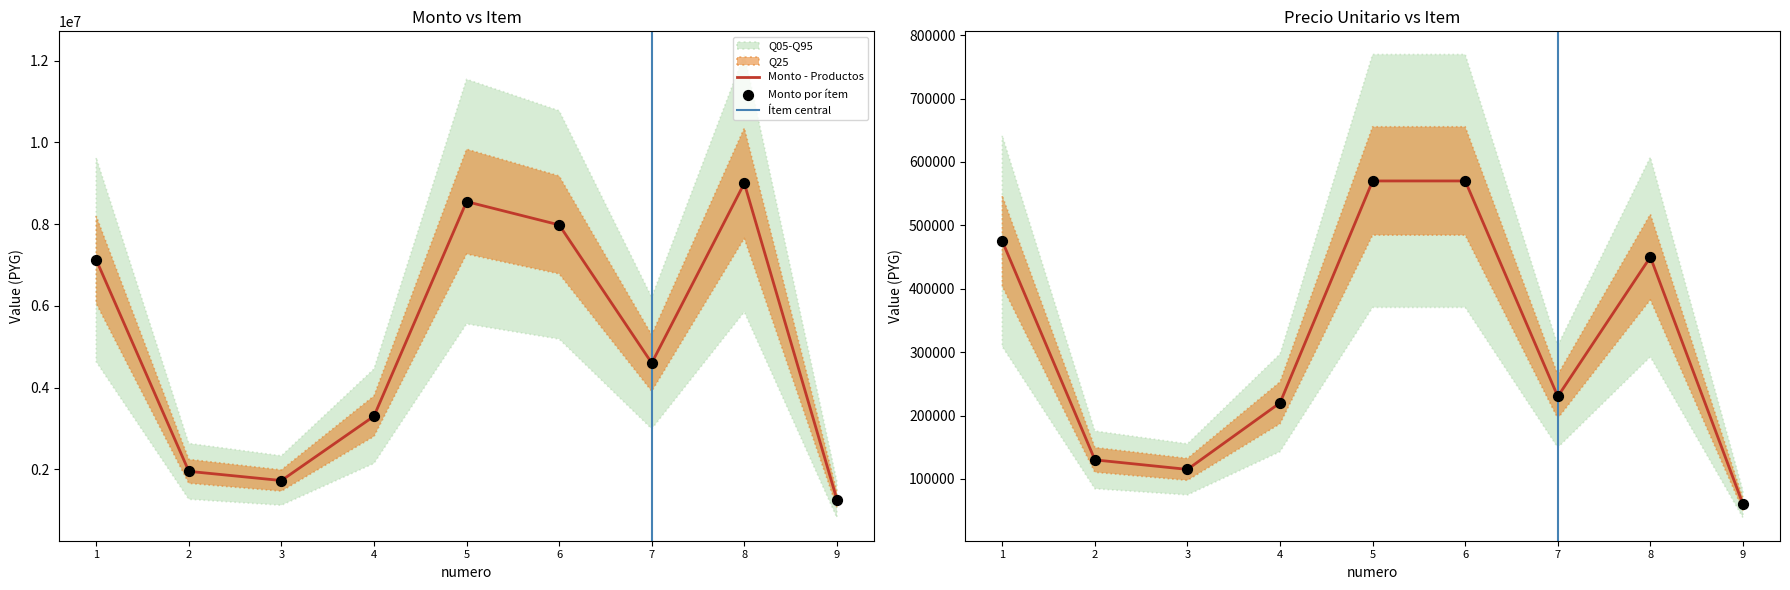

At which category is the sum across all series the highest?

8